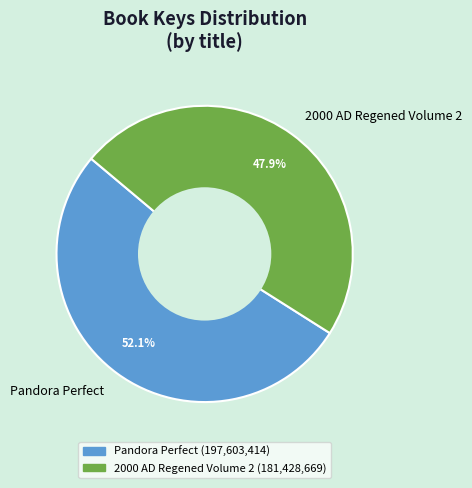

What percentage is the Pandora Perfect slice, to the nearest percent?

52%